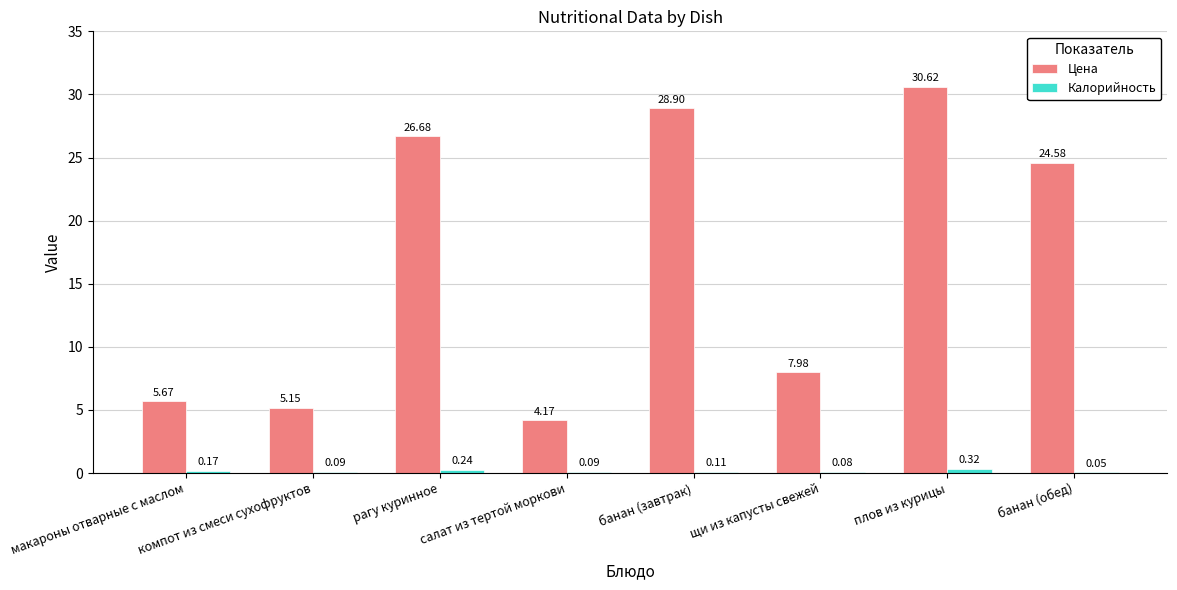

Which series has the largest total across all categories?

Цена